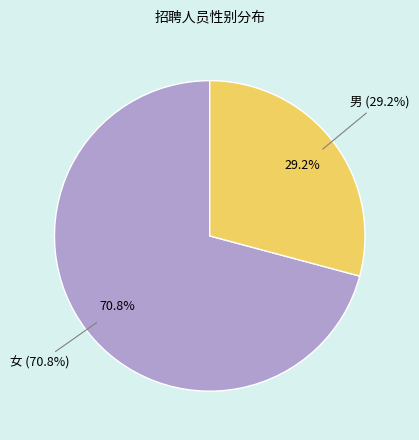

To the nearest percent, what is the average slice percentage?

50%